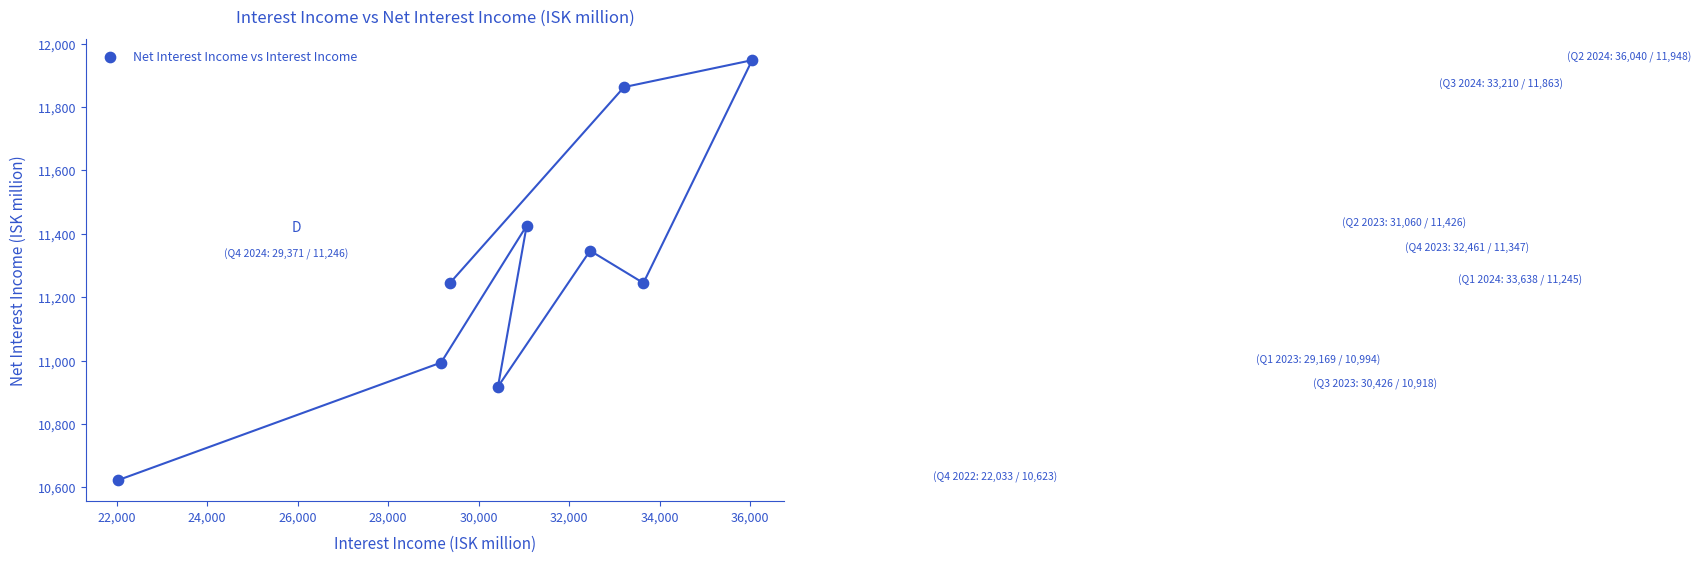

What is the average Y value?

11290